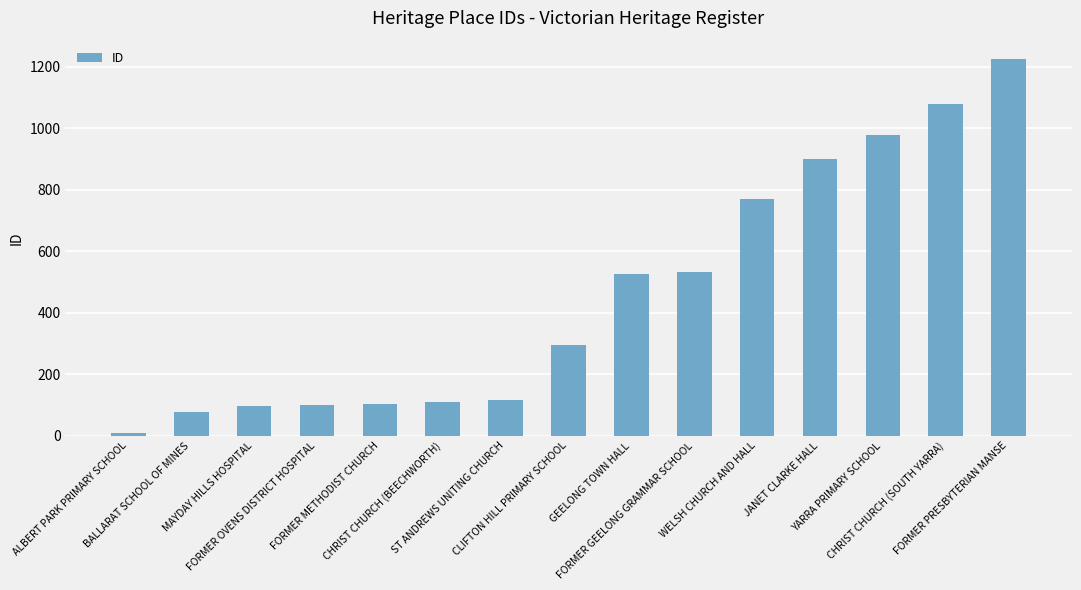

What is the ratio of the value at JANET CLARKE HALL to the value at WELSH CHURCH AND HALL?

1.2